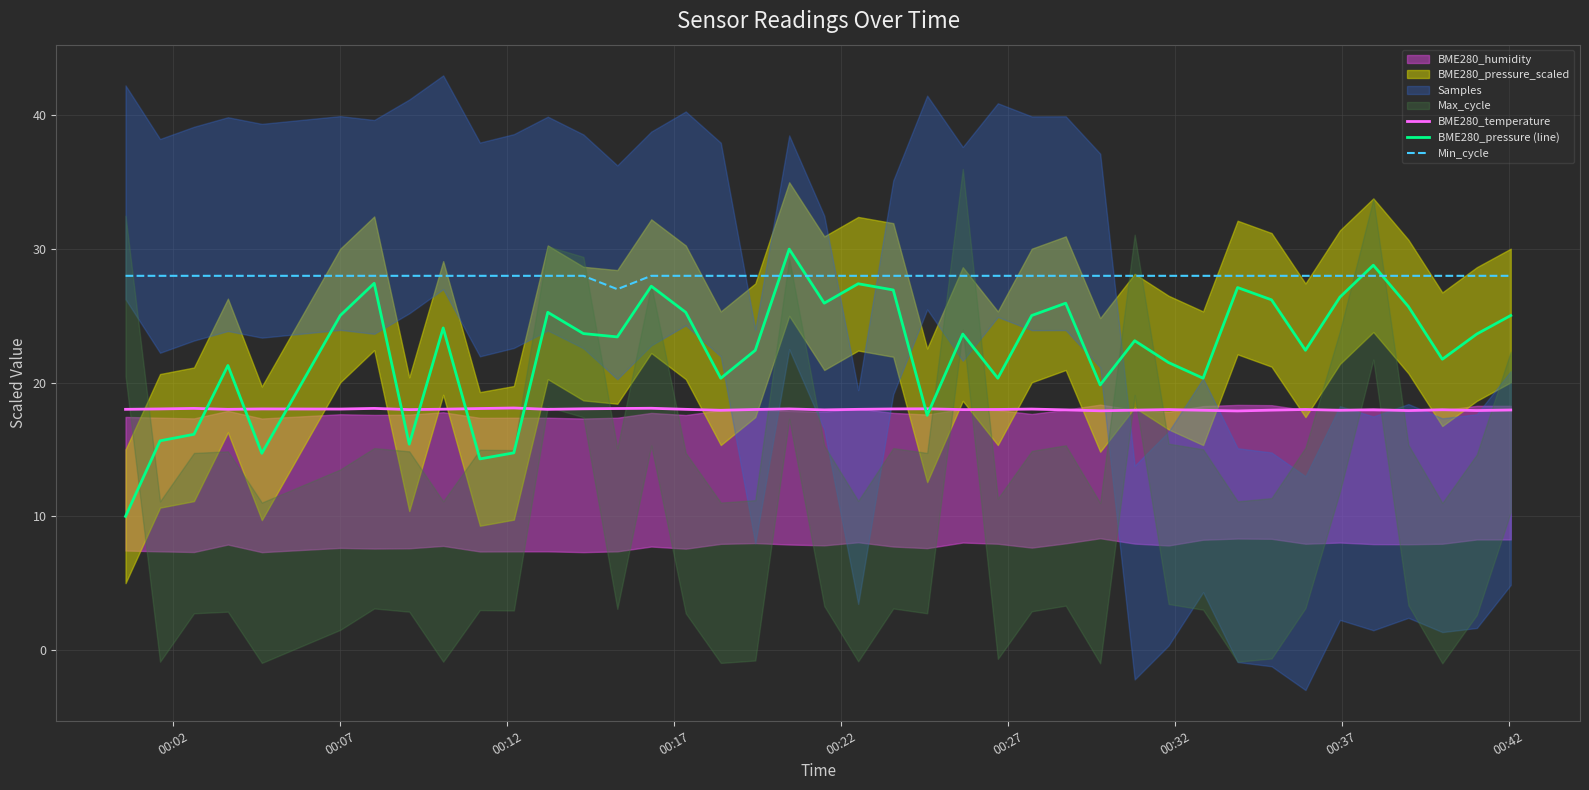

What is the lowest value of the BME280_pressure (line) series?

10.0